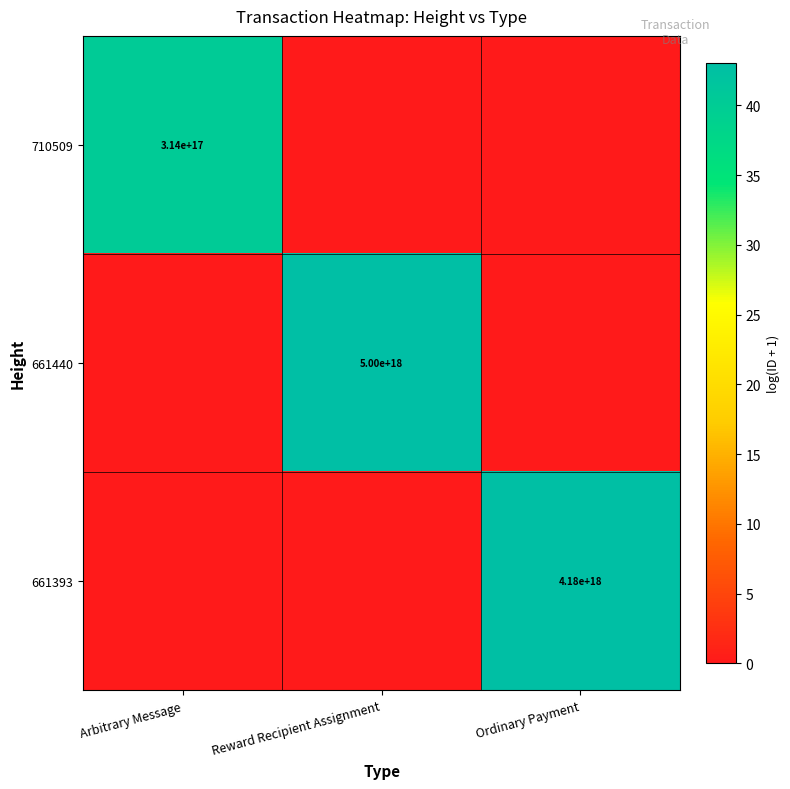

Is it true that 661393 equals 2702032227216114176 at Ordinary Payment?

False